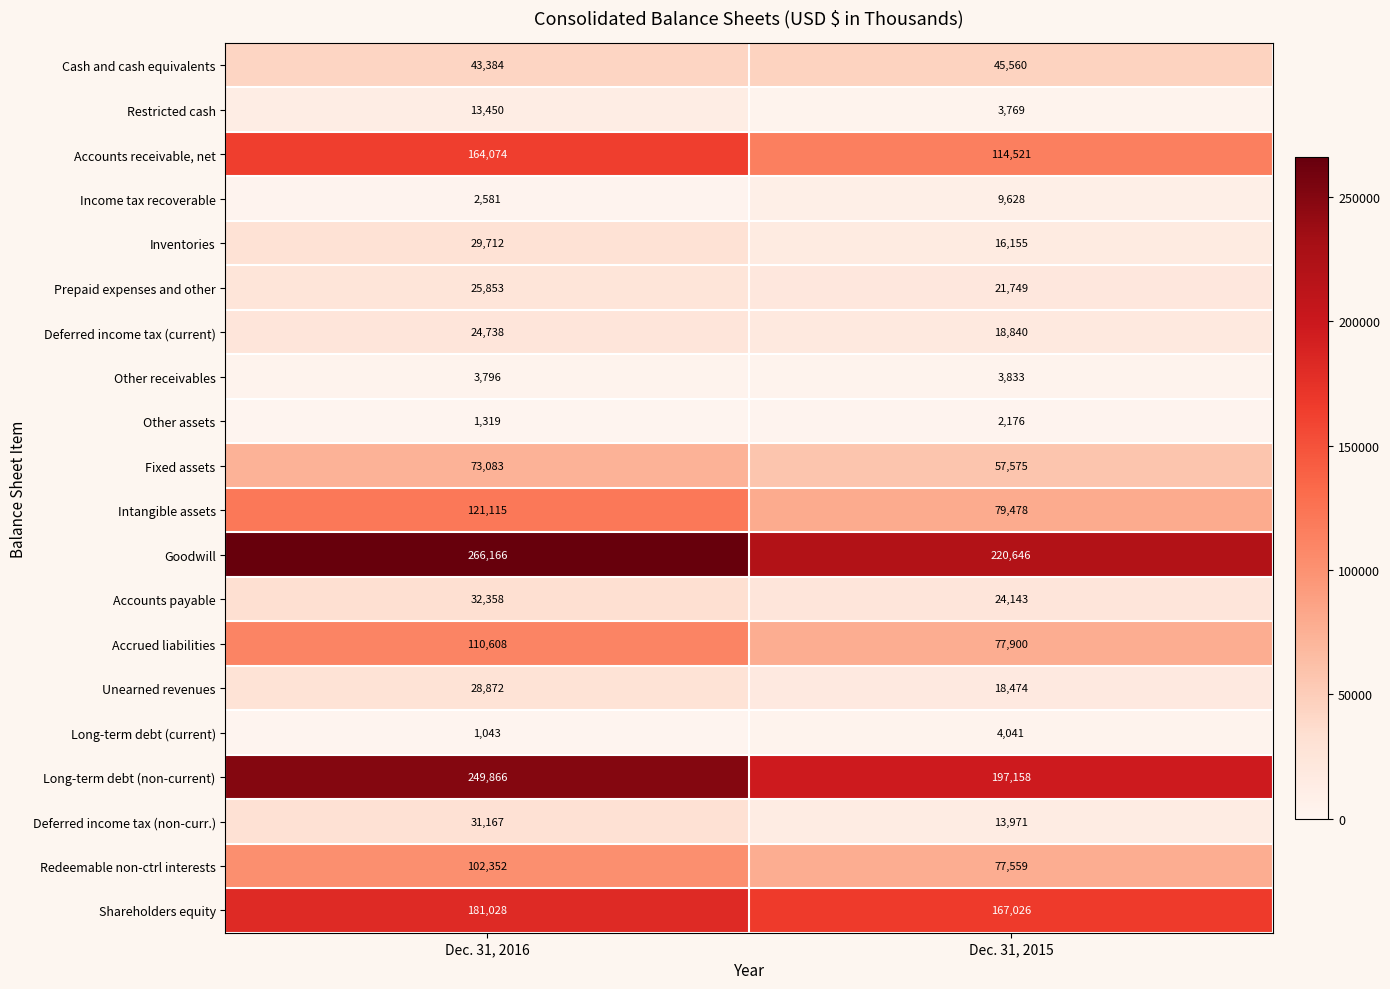

What is the total value across all series at Dec. 31, 2015?

1174202